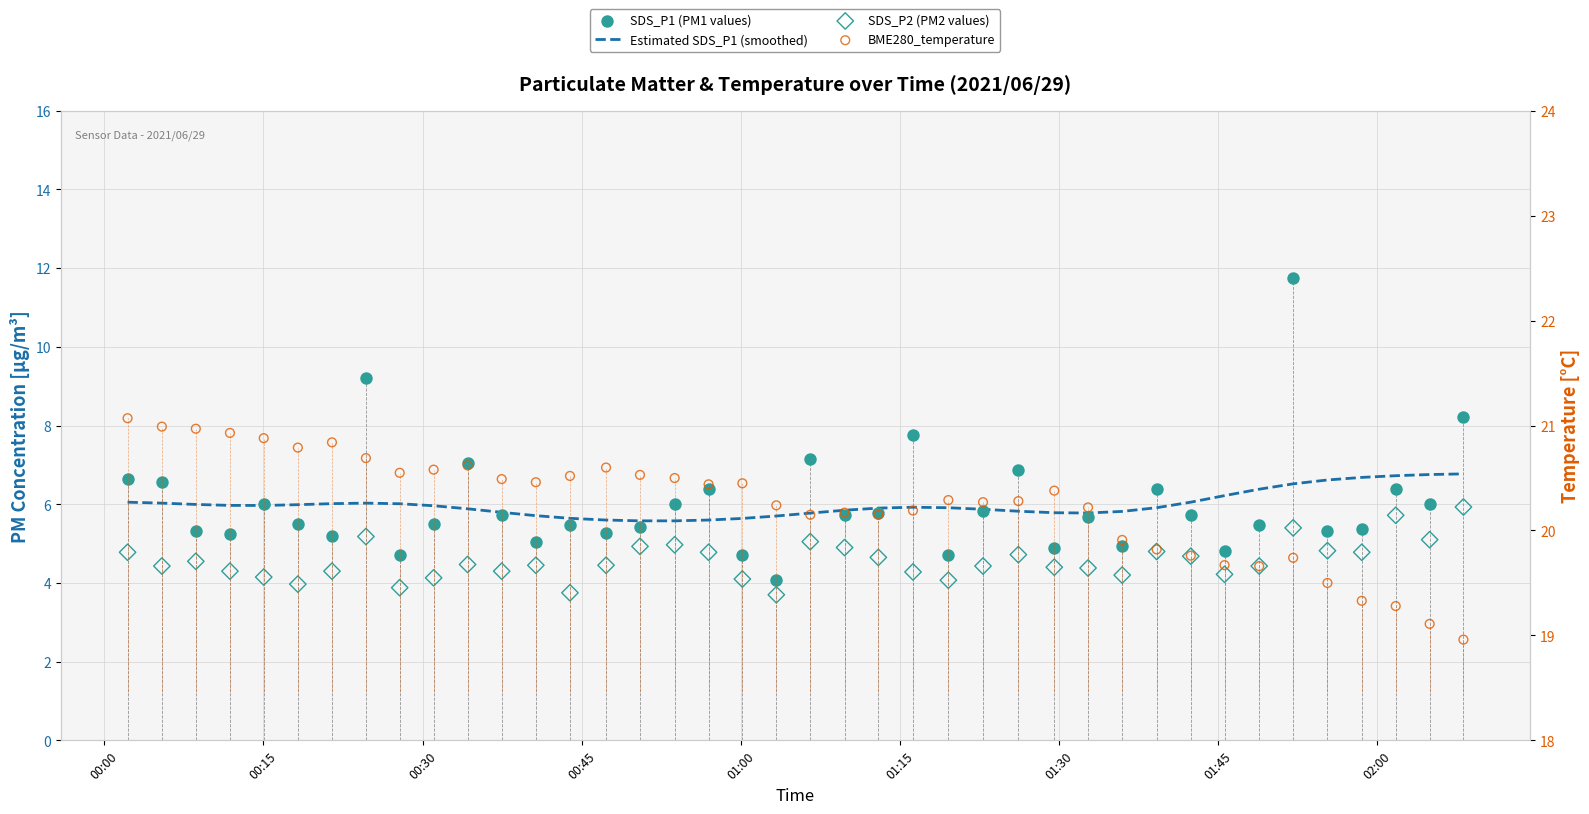

At how many categories does at least one series exceed 5?

40